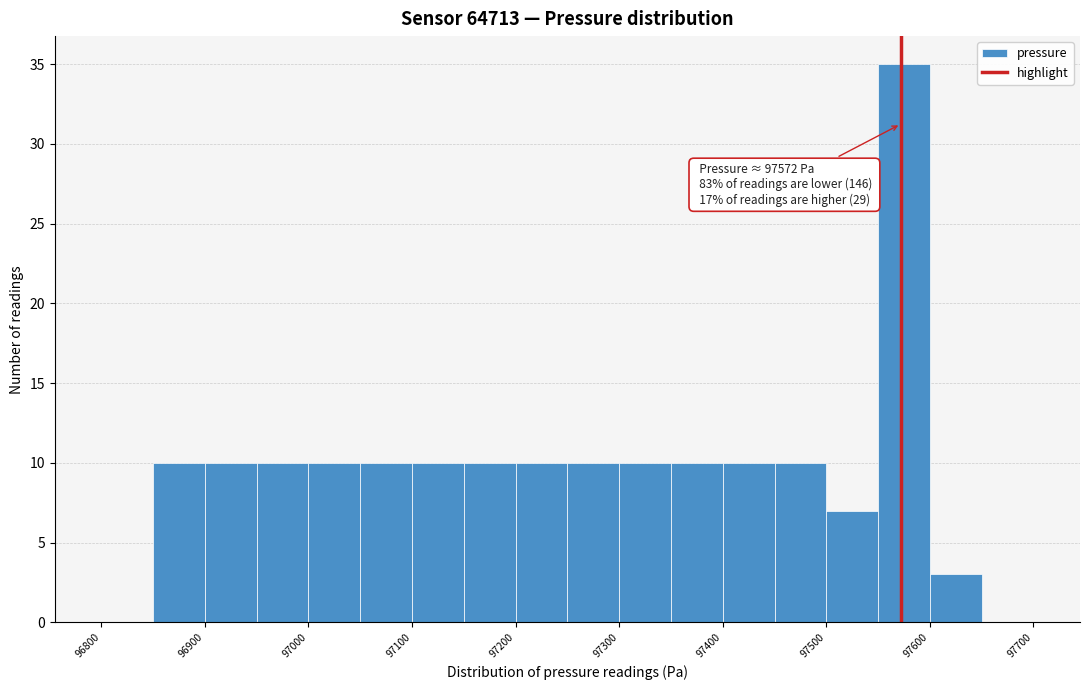

Over which range of the x-axis is the bar tallest?

97550 to 97600